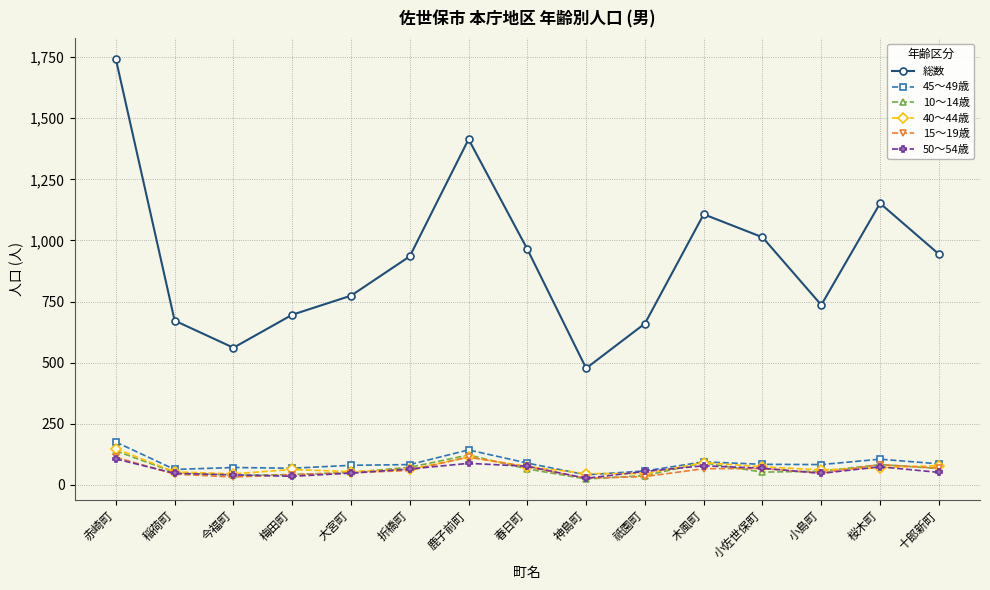

Where does the 総数 series first go above 935?

赤崎町